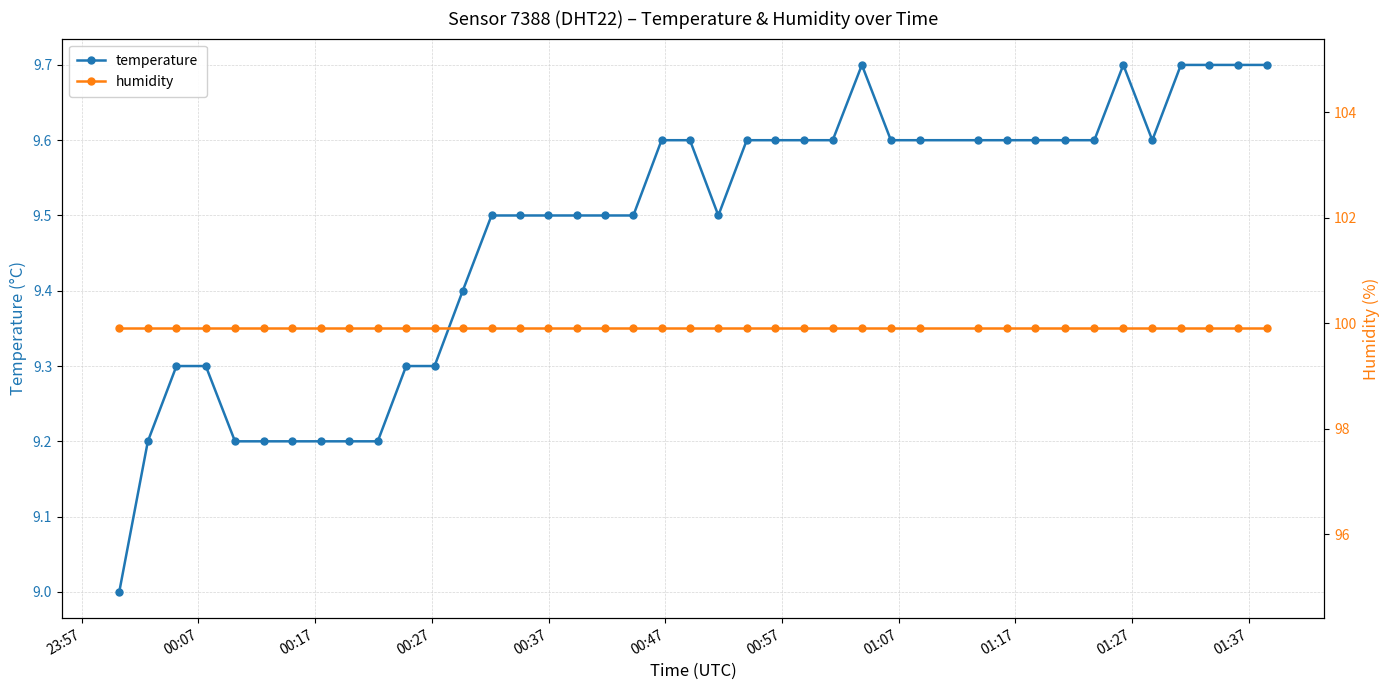

What is the value of the temperature point at the 35th from the left?

9.7